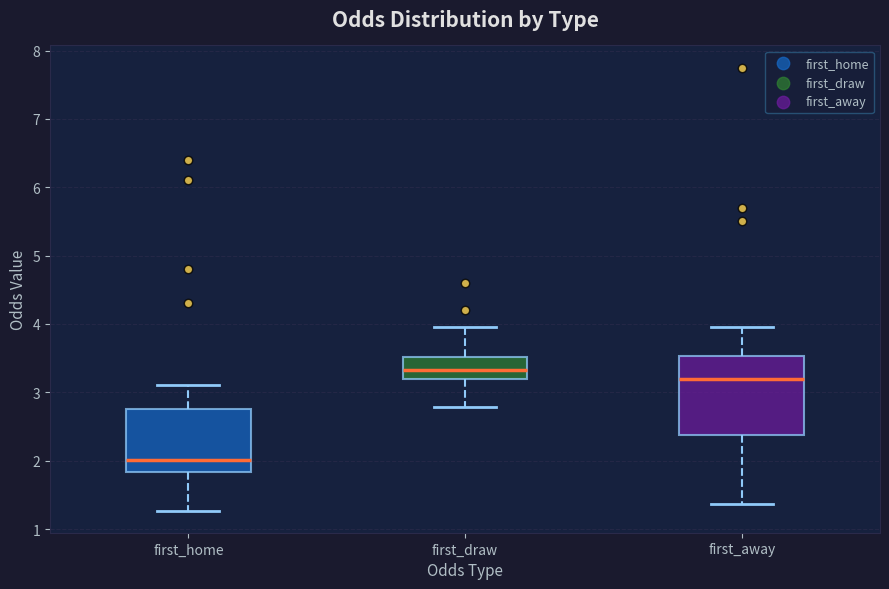

Reading left to right, transcribe this box plot: for each box, give where its median line is, the range the box spans, and where its two whiskers end, as read against the y-axis. The values are not printed on the chart, so give them approximately, as read against the axis.

first_home: median 2.0, box 1.8 to 2.8, whiskers 1.3 to 3.1
first_draw: median 3.3, box 3.2 to 3.5, whiskers 2.8 to 4.0
first_away: median 3.2, box 2.4 to 3.5, whiskers 1.4 to 4.0